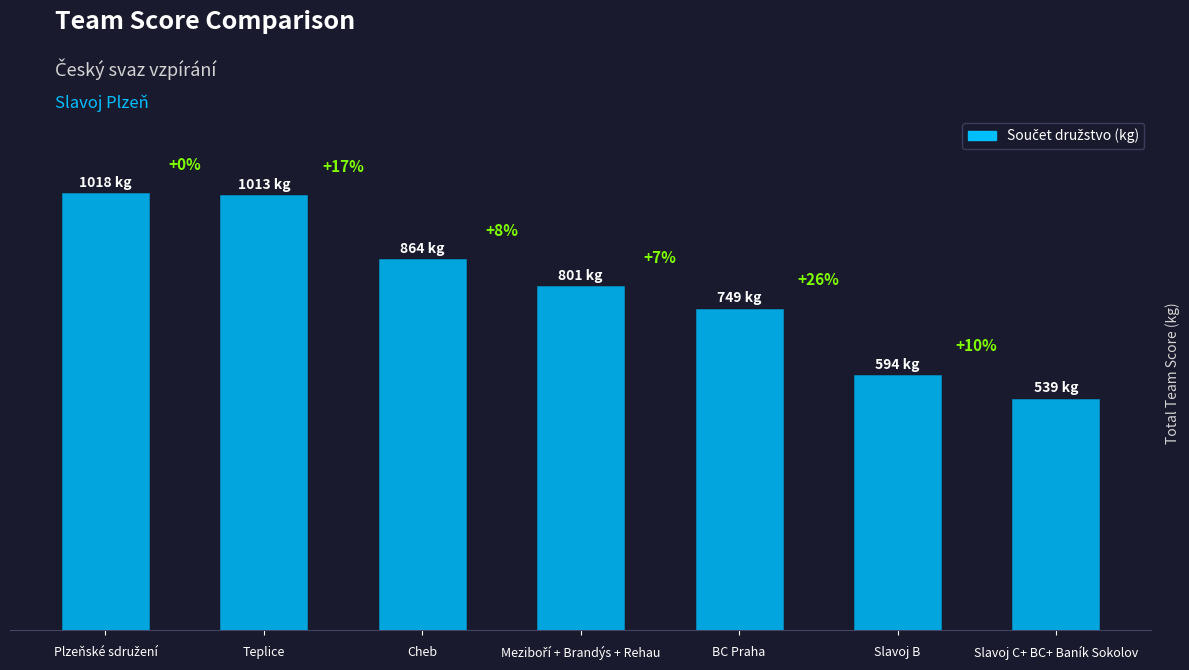

Between Teplice and Meziboří + Brandýs + Rehau, which is larger?

Teplice